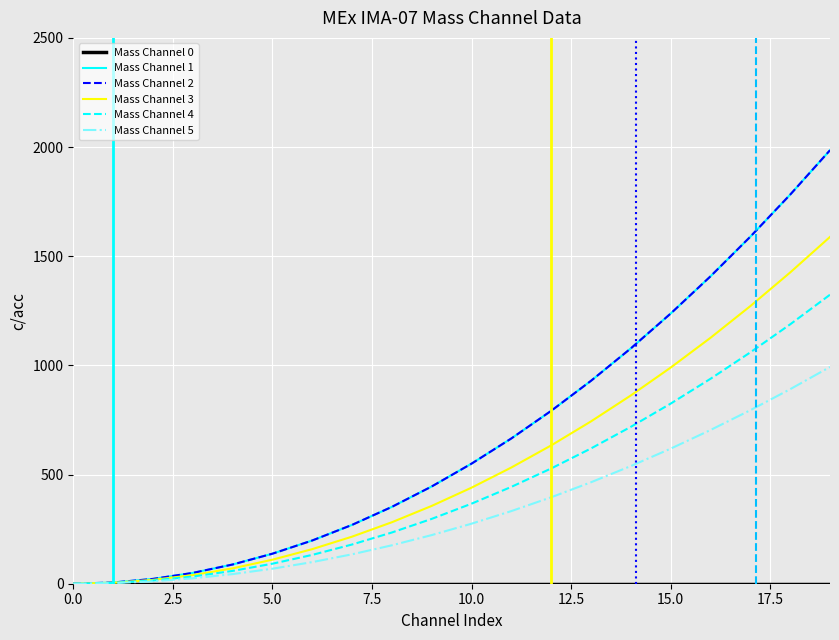

Does the chart have visible grid lines?

Yes